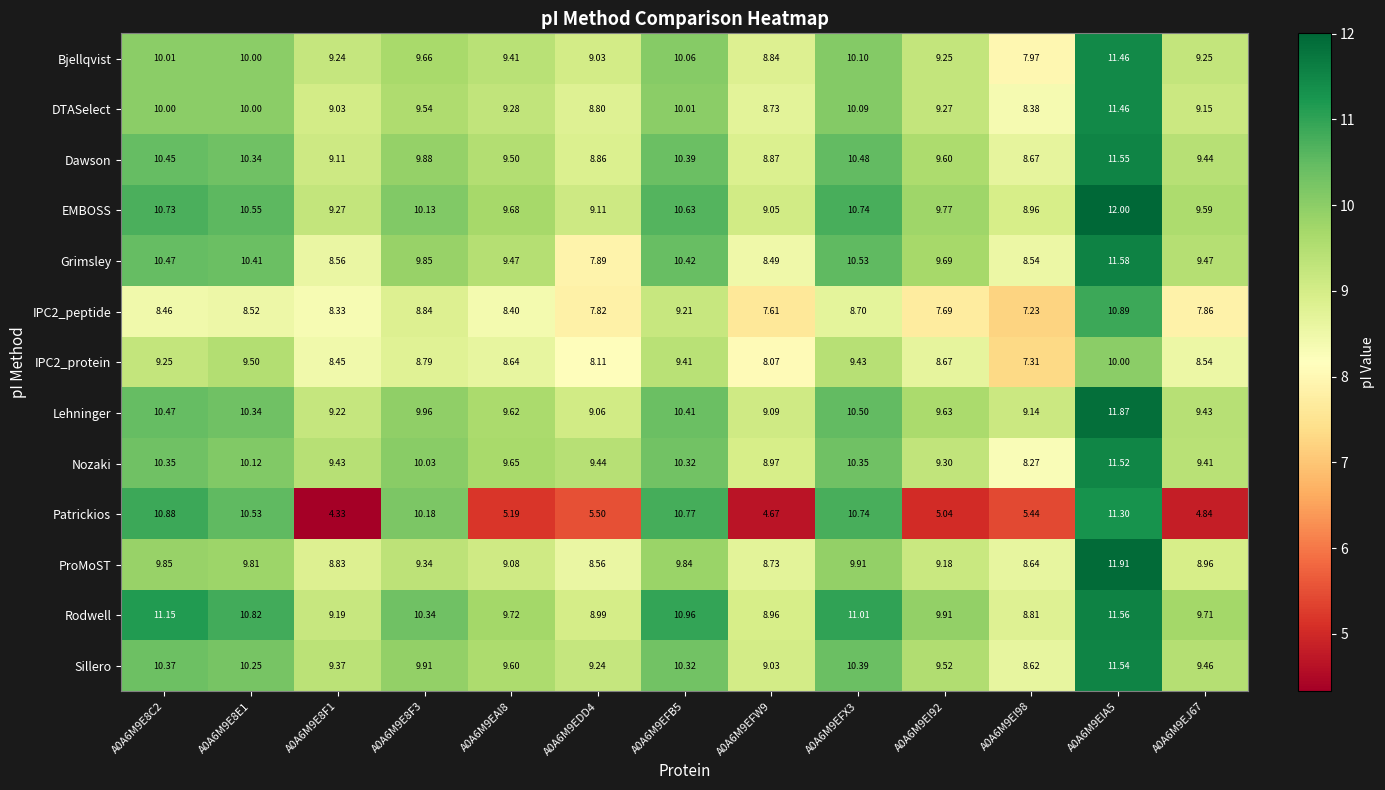

Which series changed the most between A0A6M9E8F3 and A0A6M9EDD4?

Patrickios